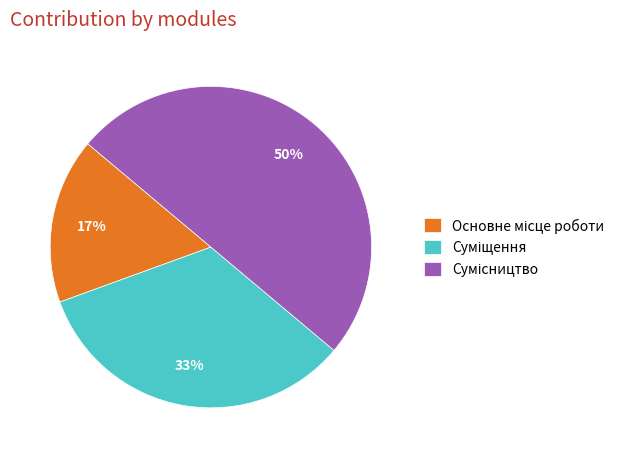

To the nearest percent, what is the average slice percentage?

33%